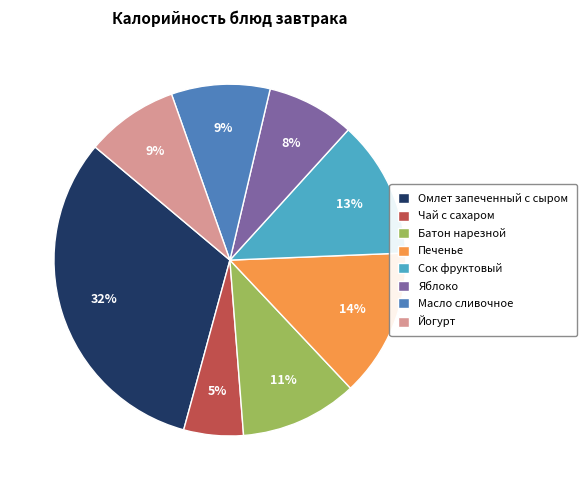

What is the largest slice in the pie chart?

Омлет запеченный с сыром